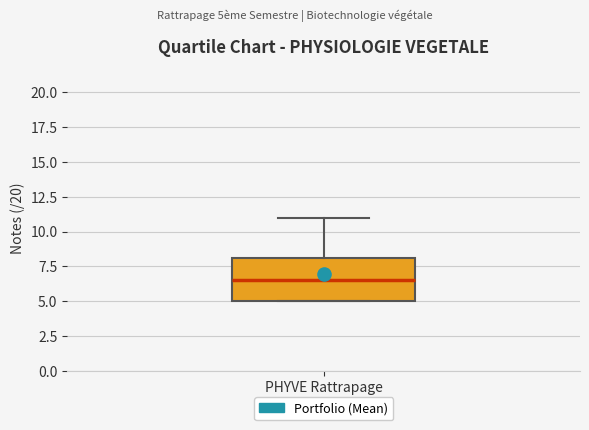

Transcribe this box plot: give where the median line is, the range the box spans, and where the two whiskers end, as read against the y-axis. The values are not printed on the chart, so give them approximately, as read against the axis.

median 6.5, box 5.0 to 8.0, whiskers 5.0 to 11.0